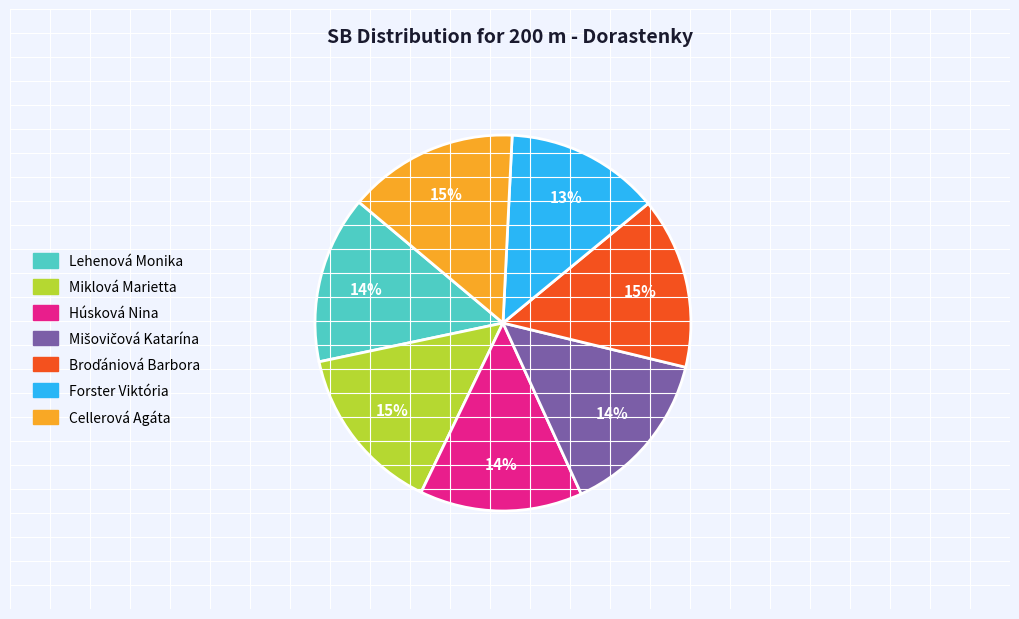

Is the sum of Miklová Marietta and Forster Viktória greater than half?

No